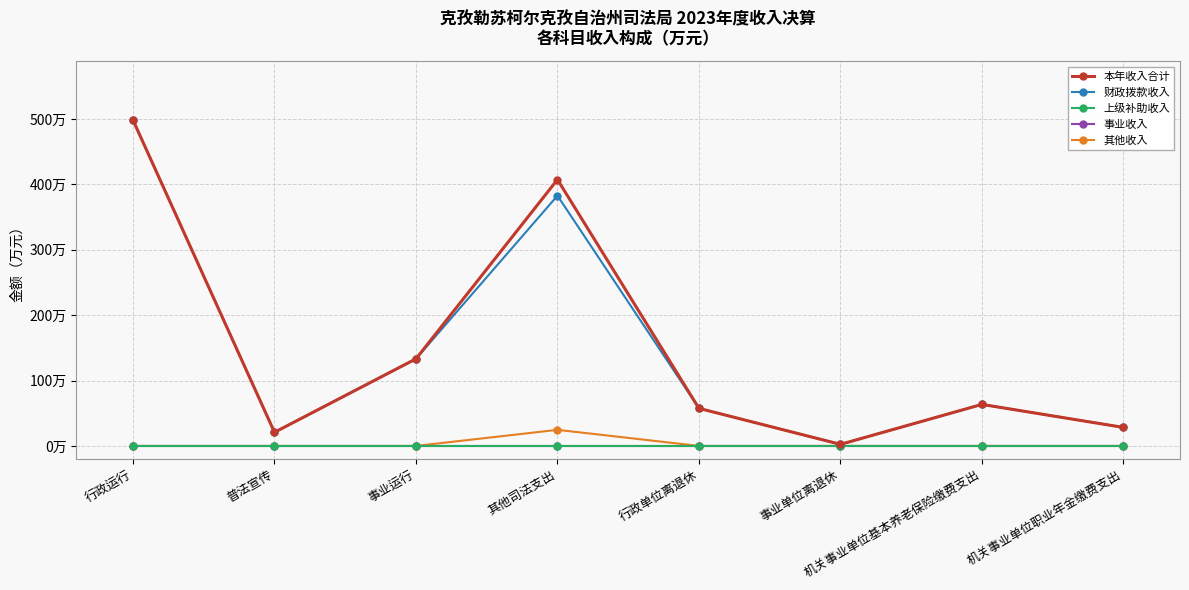

Does the chart have visible grid lines?

Yes